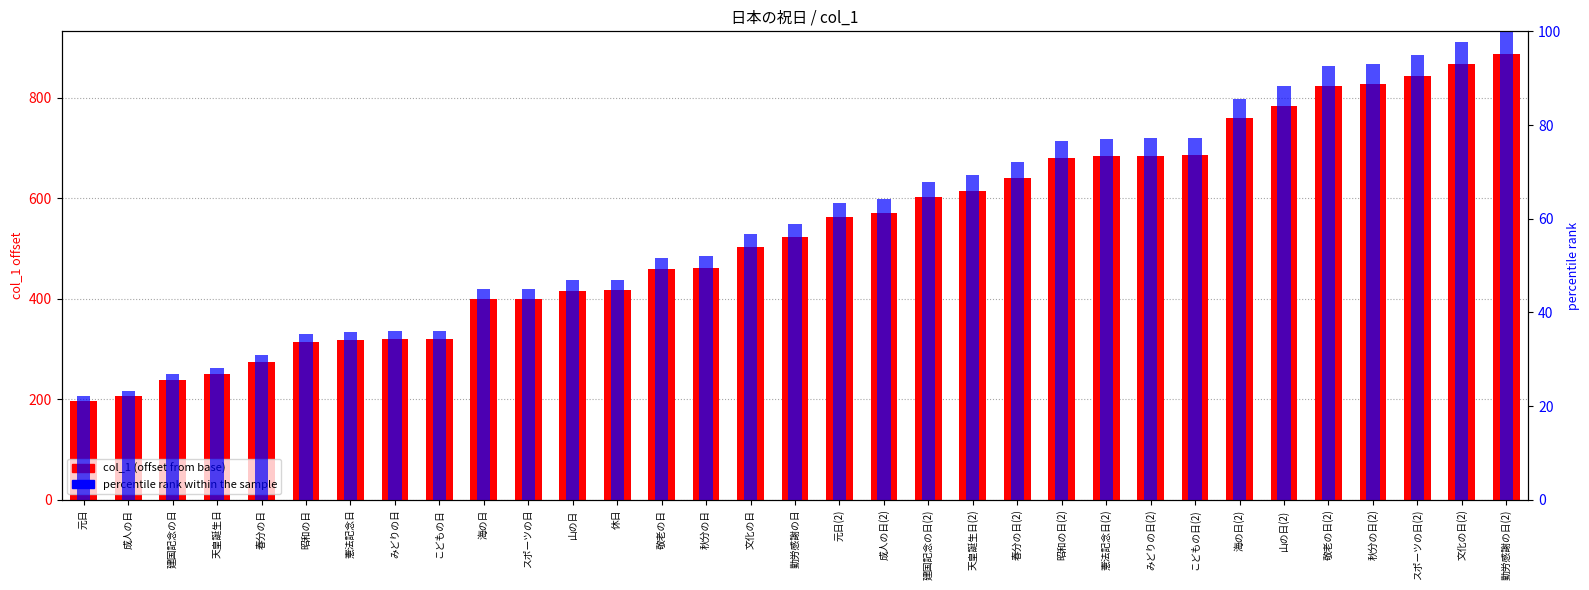

Reading left to right, transcribe all the data shown in this chart.

col_1 (offset from base): 197.0	207.0	238.0	250.0	275.0	315.0	319.0	320.0	321.0	399.0	400.0	416.0	417.0	459.0	462.0	503.0	523.0	562.0	571.0	603.0	615.0	641.0	680.0	684.0	685.0	686.0	760.0	784.0	823.0	827.0	844.0	868.0	888.0
percentile rank within the sample: 22.2	23.3	26.8	28.2	31.0	35.5	35.9	36.0	36.1	44.9	45.0	46.8	47.0	51.7	52.0	56.6	58.9	63.3	64.3	67.9	69.3	72.2	76.6	77.0	77.1	77.3	85.6	88.3	92.7	93.1	95.0	97.7	100.0